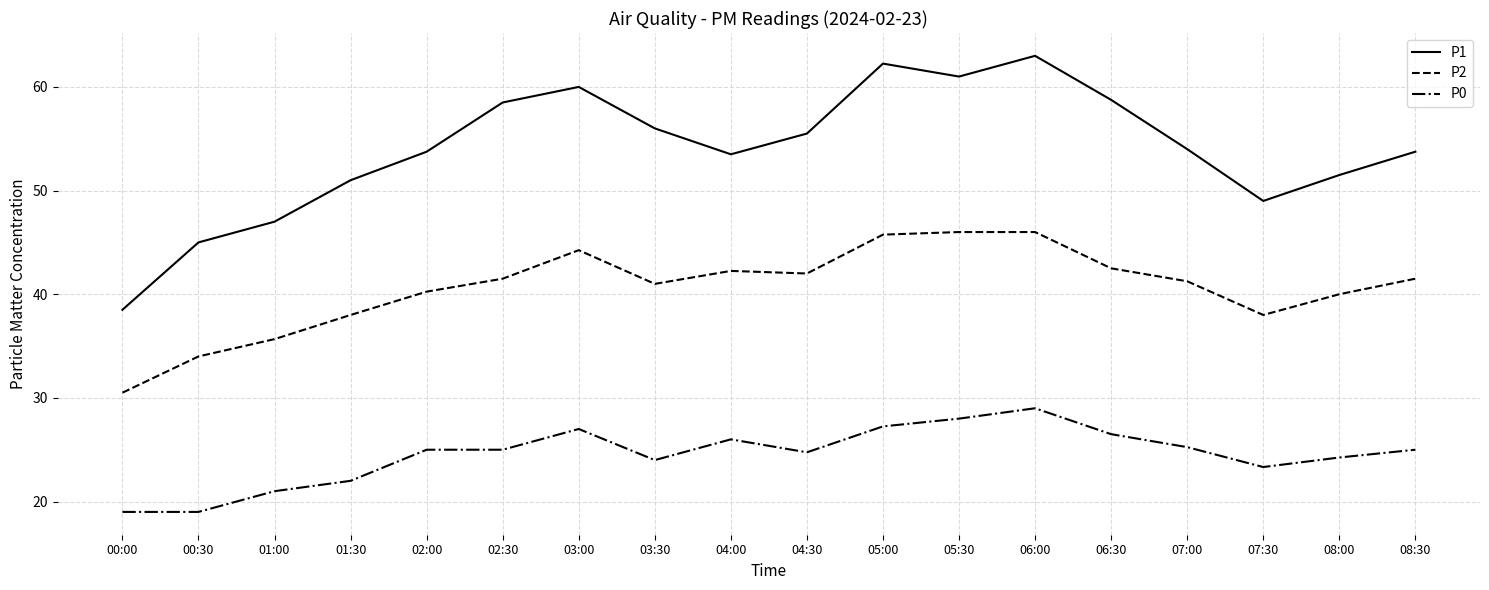

What position from the left is 02:00?

5